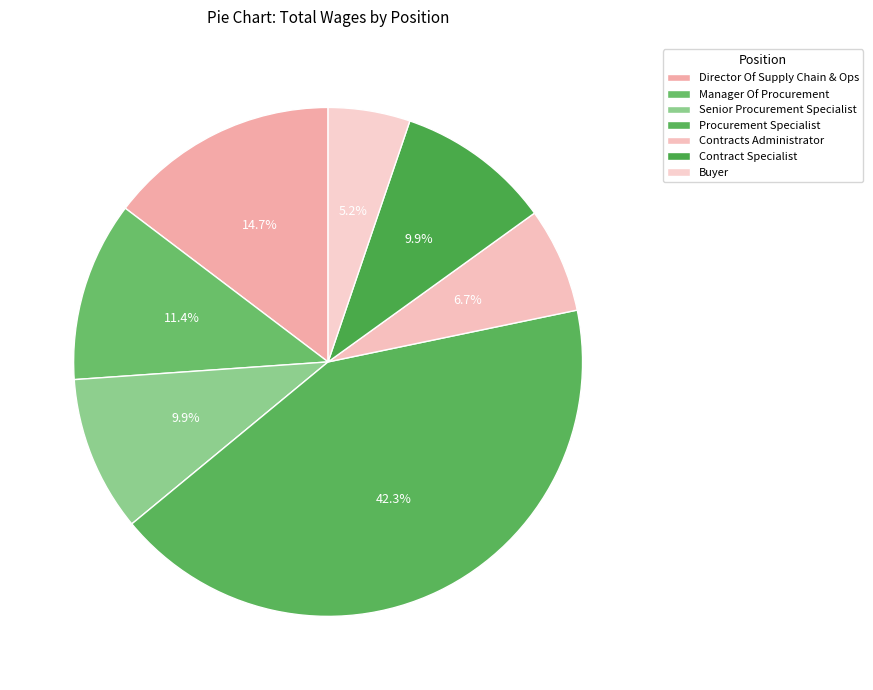

Which slice is the smallest?

Buyer